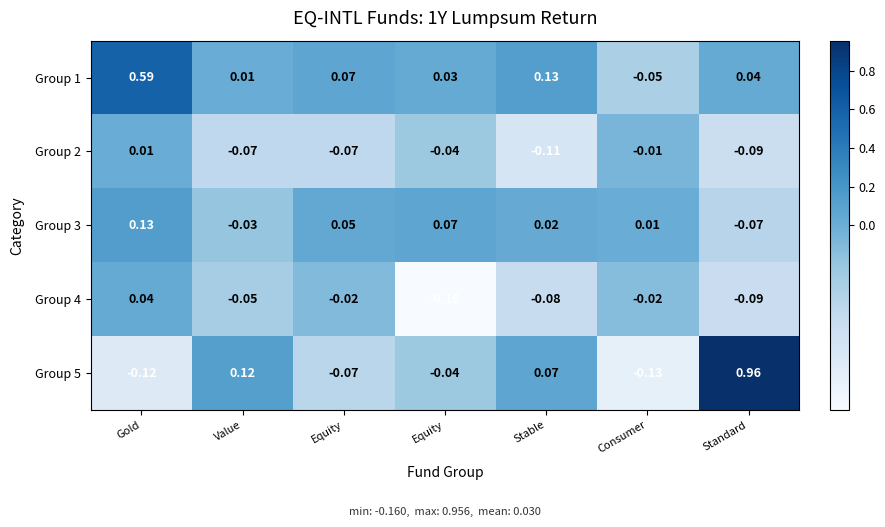

Which label corresponds to the largest value in the chart?

Standard